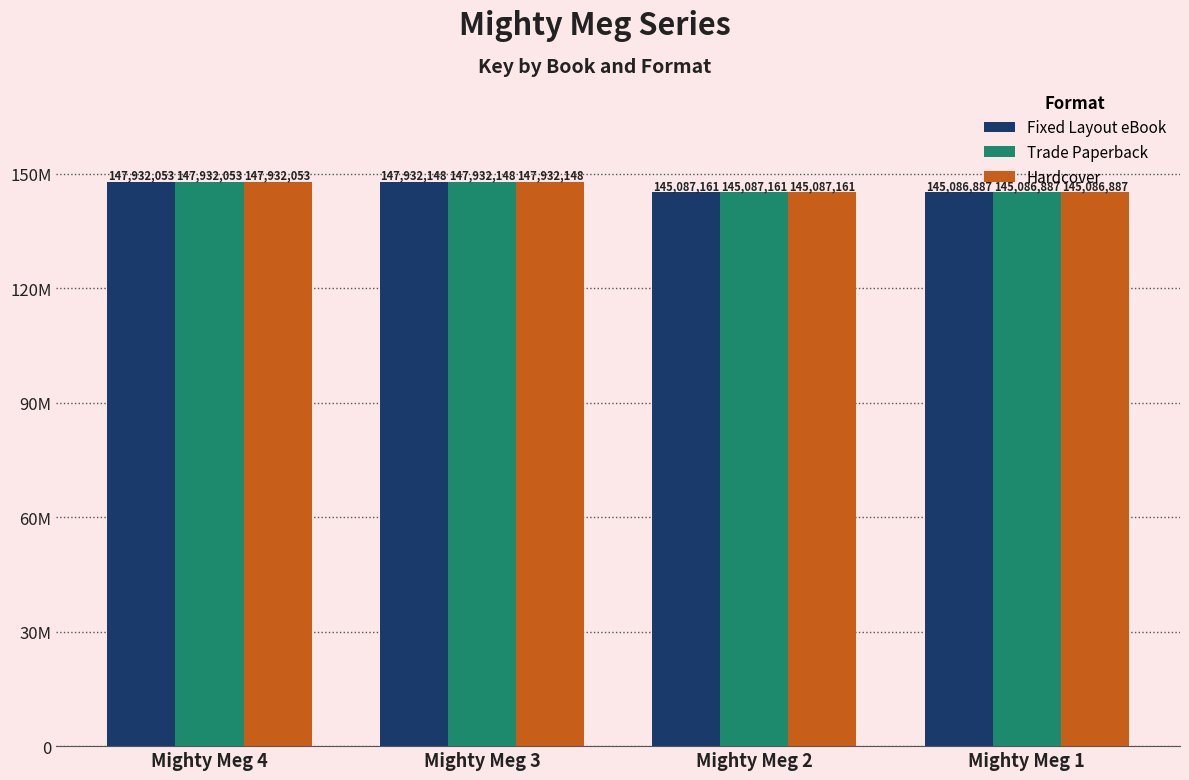

What is the maximum value shown in the chart?

147932148